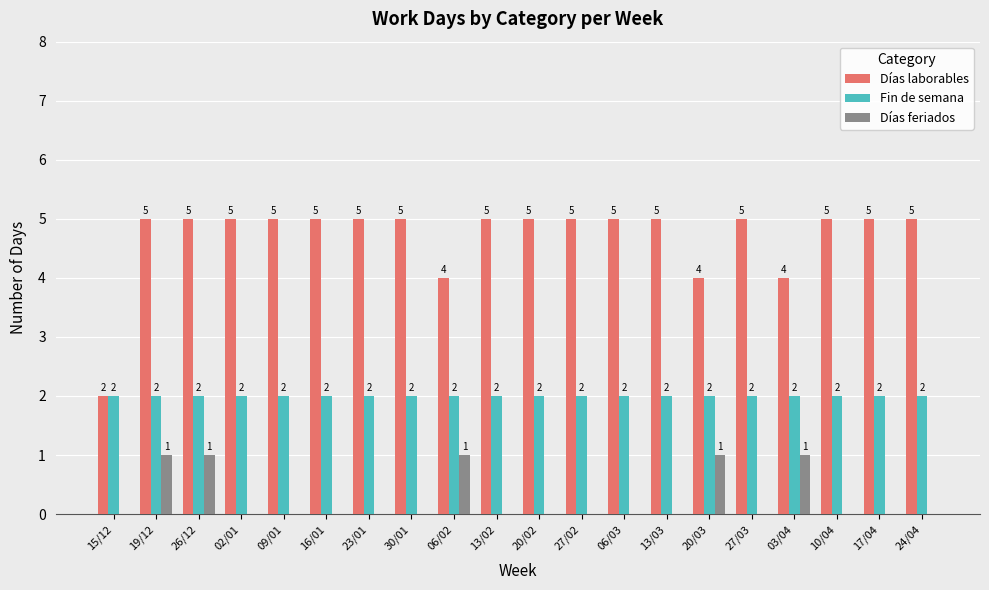

Is it true that Días laborables equals 8 at 27/03?

False